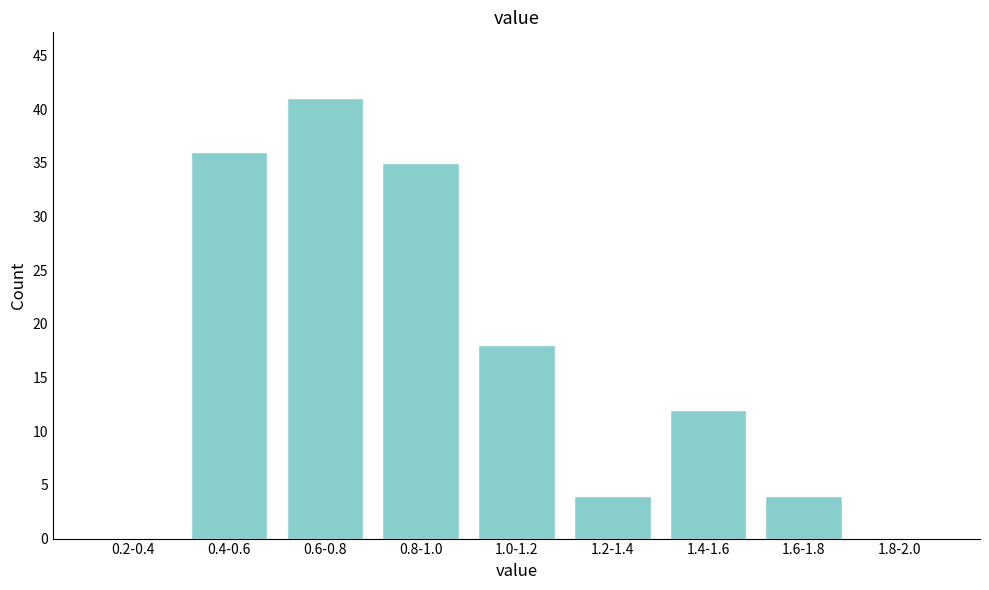

Reading left to right, transcribe all the data shown in this chart.

0.2-0.4=0	0.4-0.6=36	0.6-0.8=41	0.8-1.0=35	1.0-1.2=18	1.2-1.4=4	1.4-1.6=12	1.6-1.8=4	1.8-2.0=0